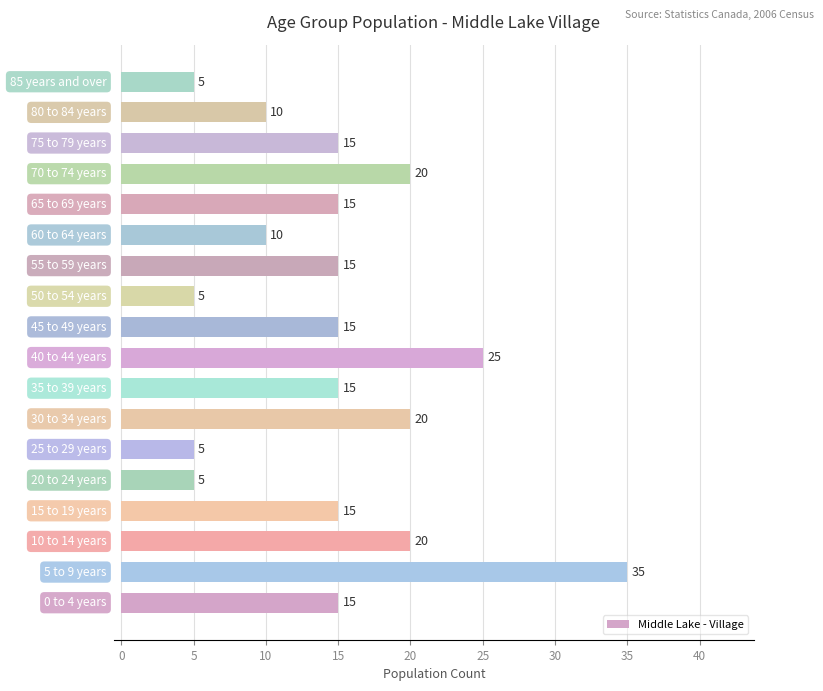

What is the smallest value displayed?

5